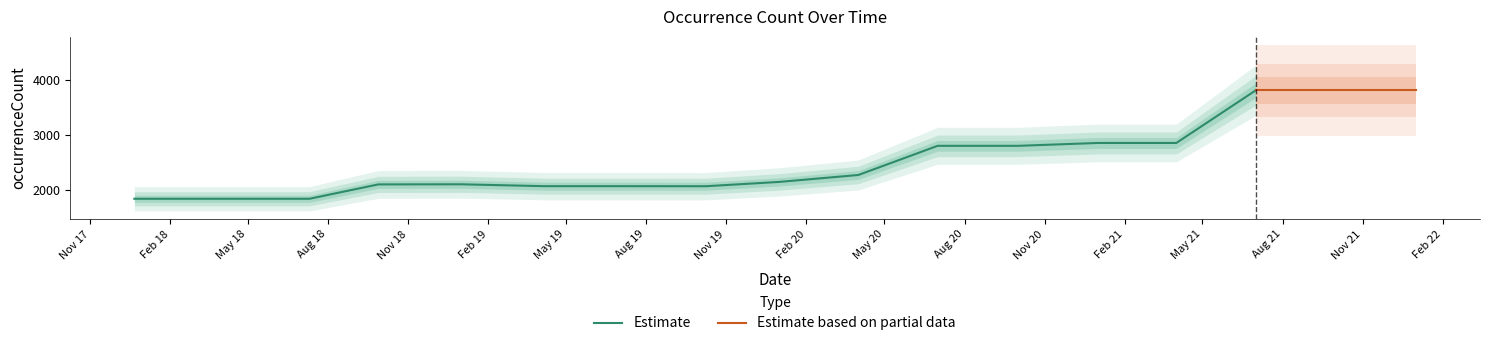

Which has a higher value, 2019-04-06 or 2017-12-22?

2019-04-06